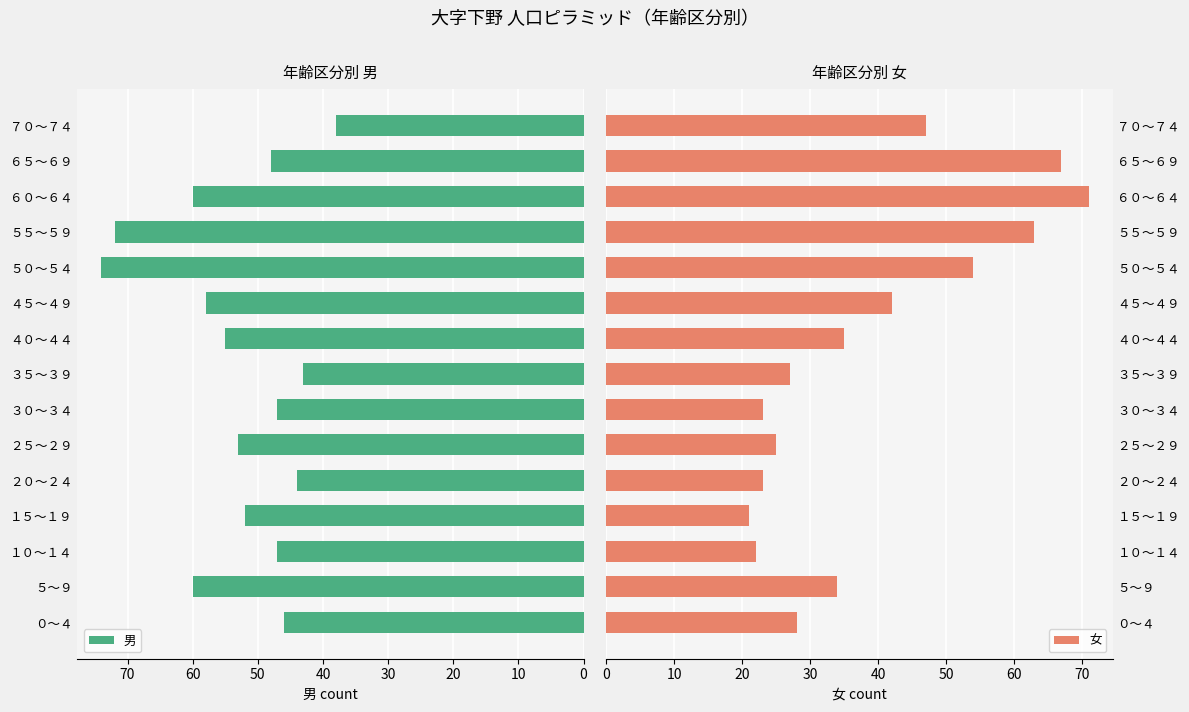

How many distinct data groups are displayed?

2